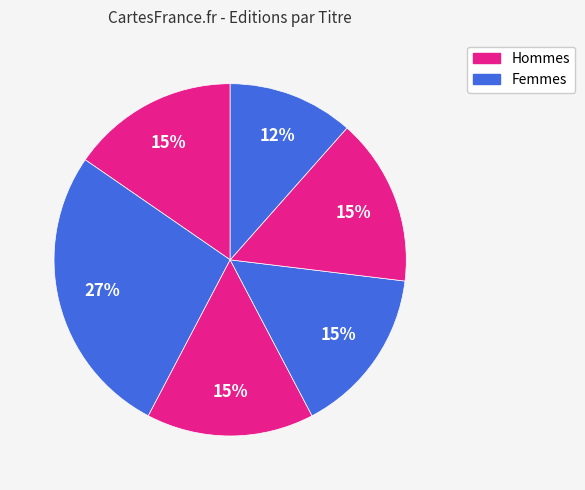

Count the number of slices in the pie.

6